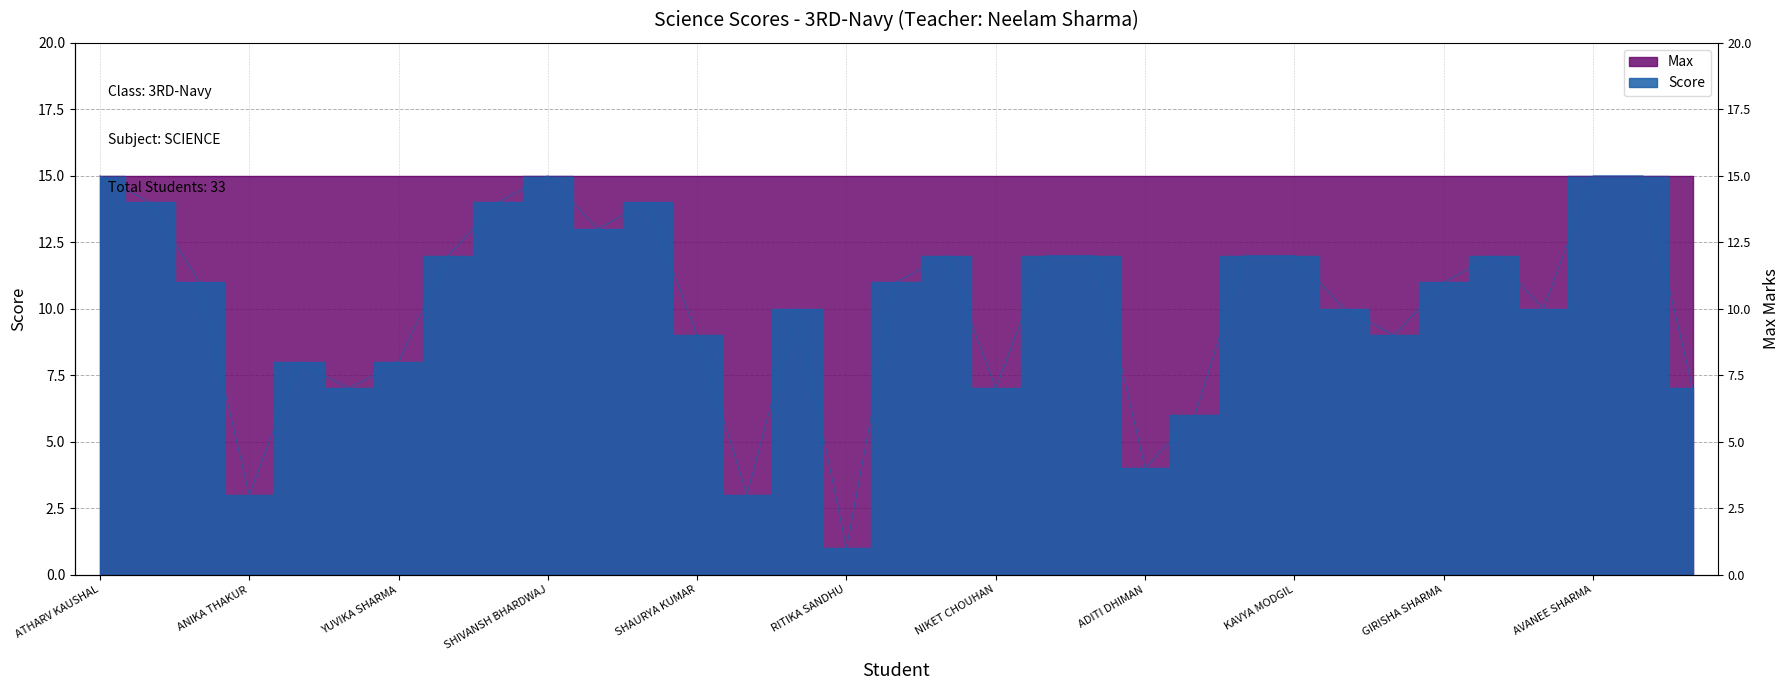

Approximately how many times larger is the value at SHINE DOGRA compared to SHAURYA KUMAR?

1.4